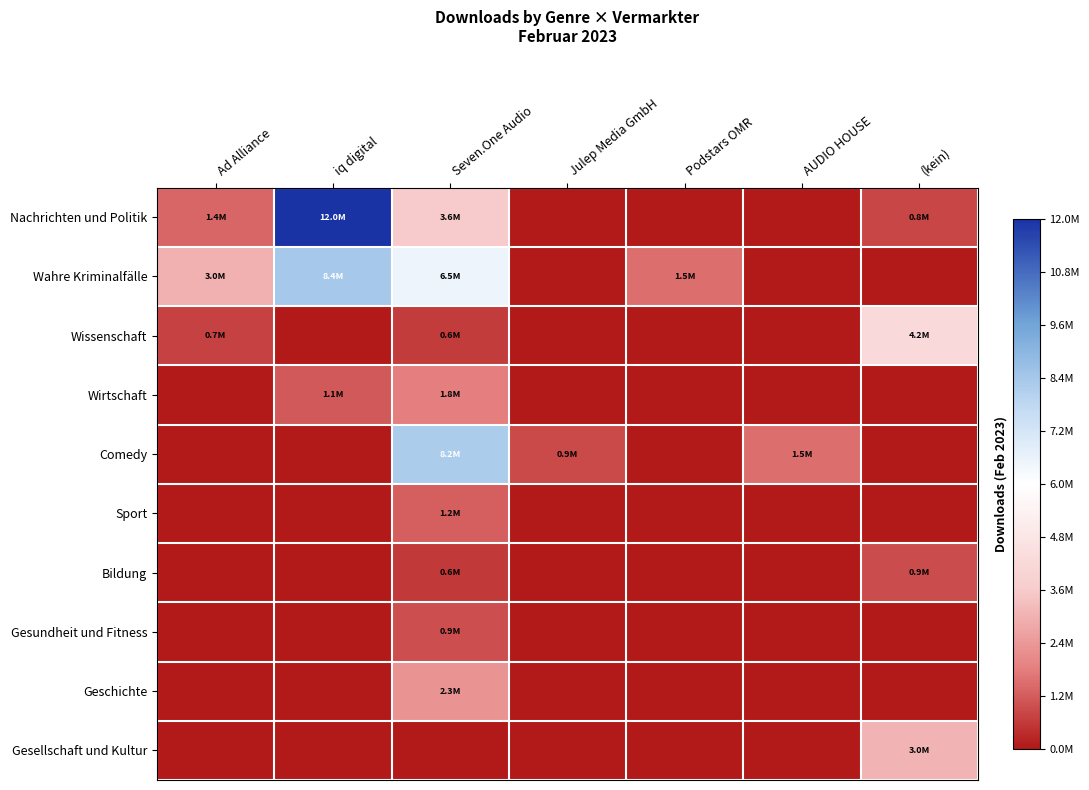

At iq digital, list the series in order from smallest to largest.

Wissenschaft, Comedy, Sport, Bildung, Gesundheit und Fitness, Geschichte, Gesellschaft und Kultur, Wirtschaft, Wahre Kriminalfälle, Nachrichten und Politik